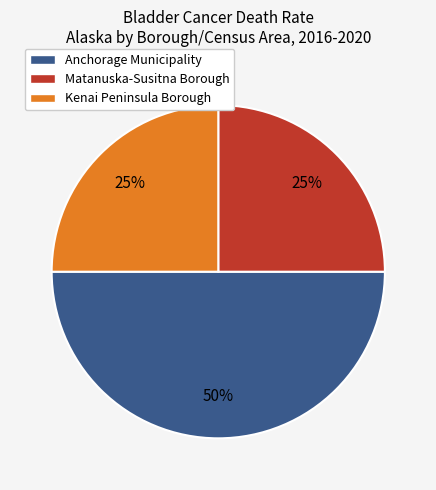

The Kenai Peninsula Borough slice represents 25% of the pie. True or false?

True